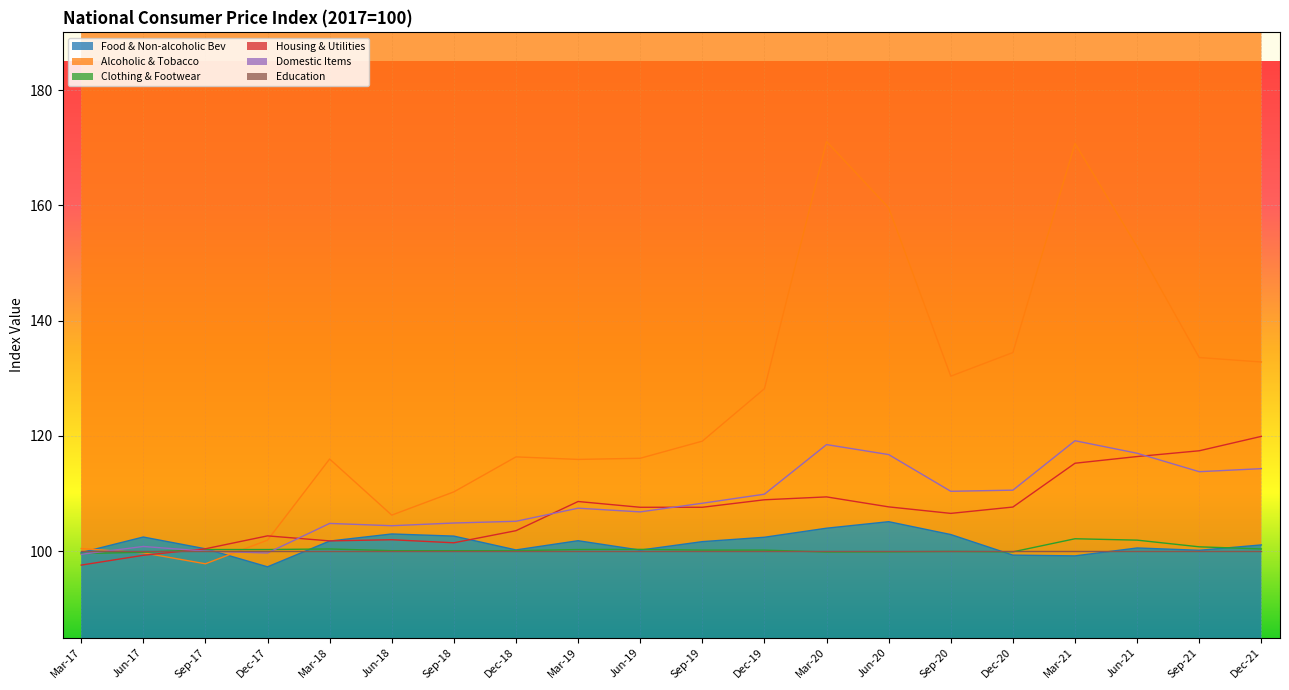

True or false: Domestic Items and Housing & Utilities cross at least once.

True